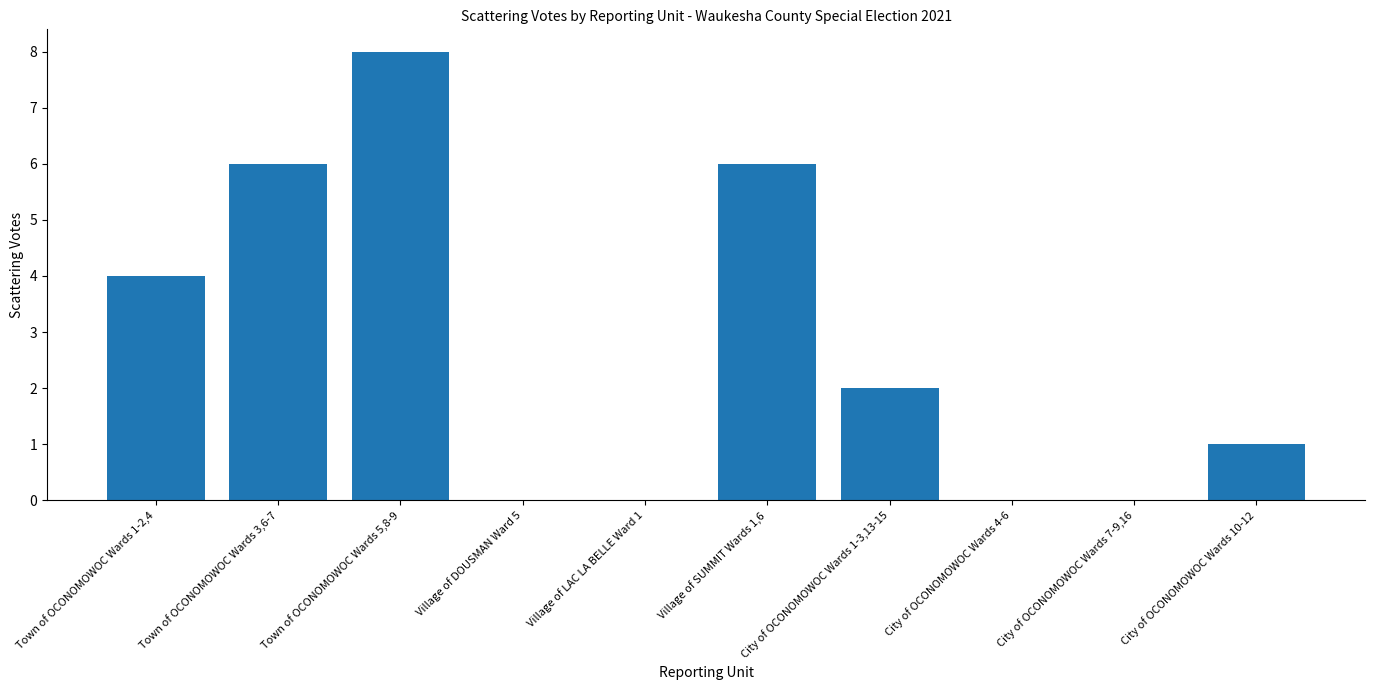

Reading left to right, list all the values displayed in this chart.

Town of OCONOMOWOC Wards 1-2,4=4	Town of OCONOMOWOC Wards 3,6-7=6	Town of OCONOMOWOC Wards 5,8-9=8	Village of DOUSMAN Ward 5=0	Village of LAC LA BELLE Ward 1=0	Village of SUMMIT Wards 1,6=6	City of OCONOMOWOC Wards 1-3,13-15=2	City of OCONOMOWOC Wards 4-6=0	City of OCONOMOWOC Wards 7-9,16=0	City of OCONOMOWOC Wards 10-12=1